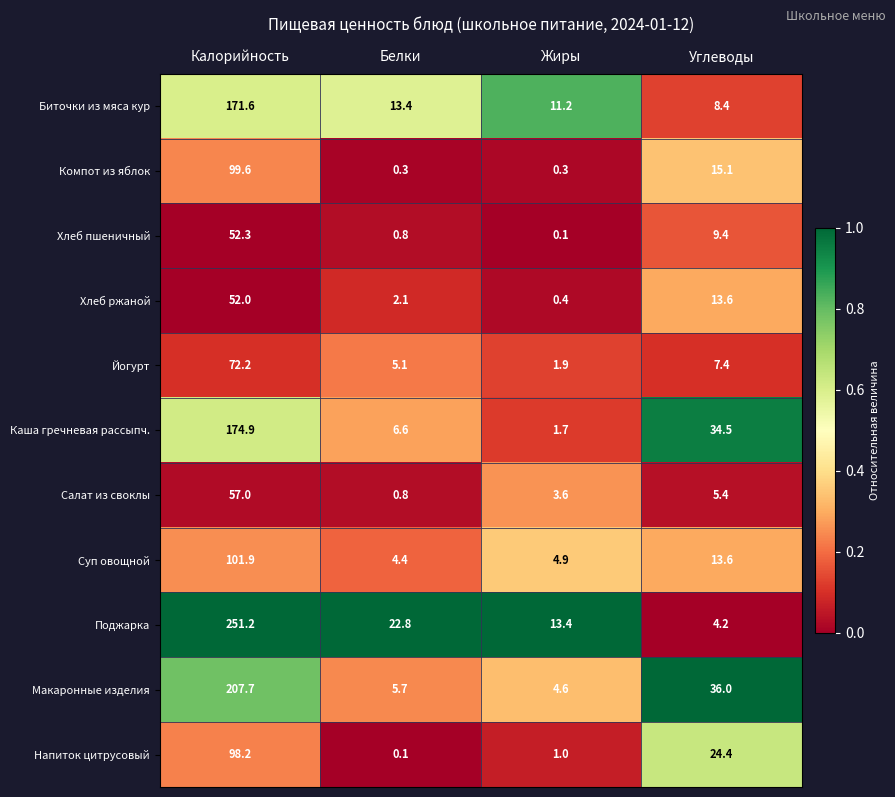

What is the total value across all series at Калорийность?

1338.6